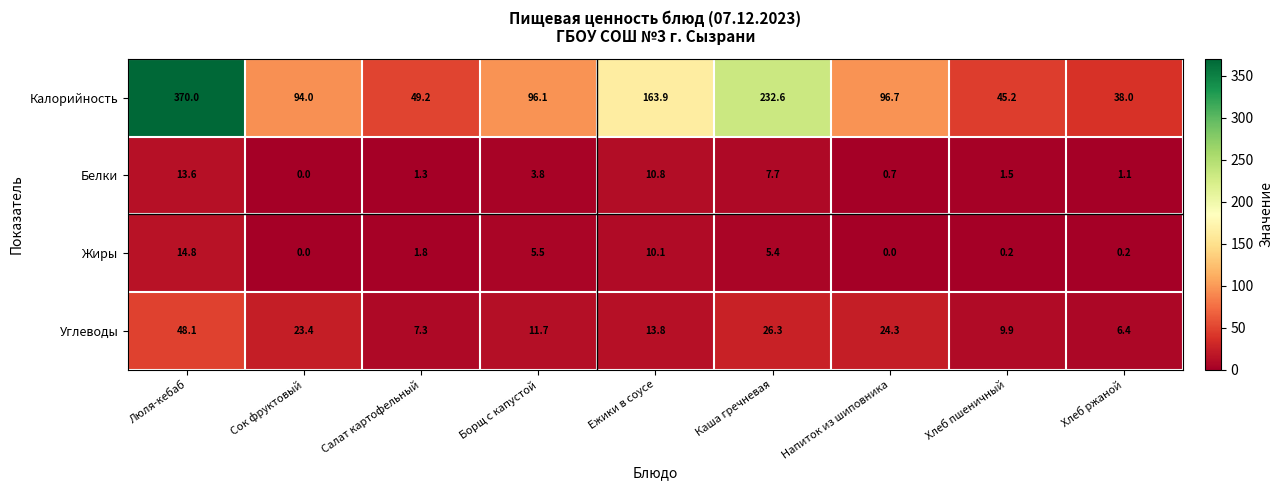

What is the maximum value shown in the chart?

370.0